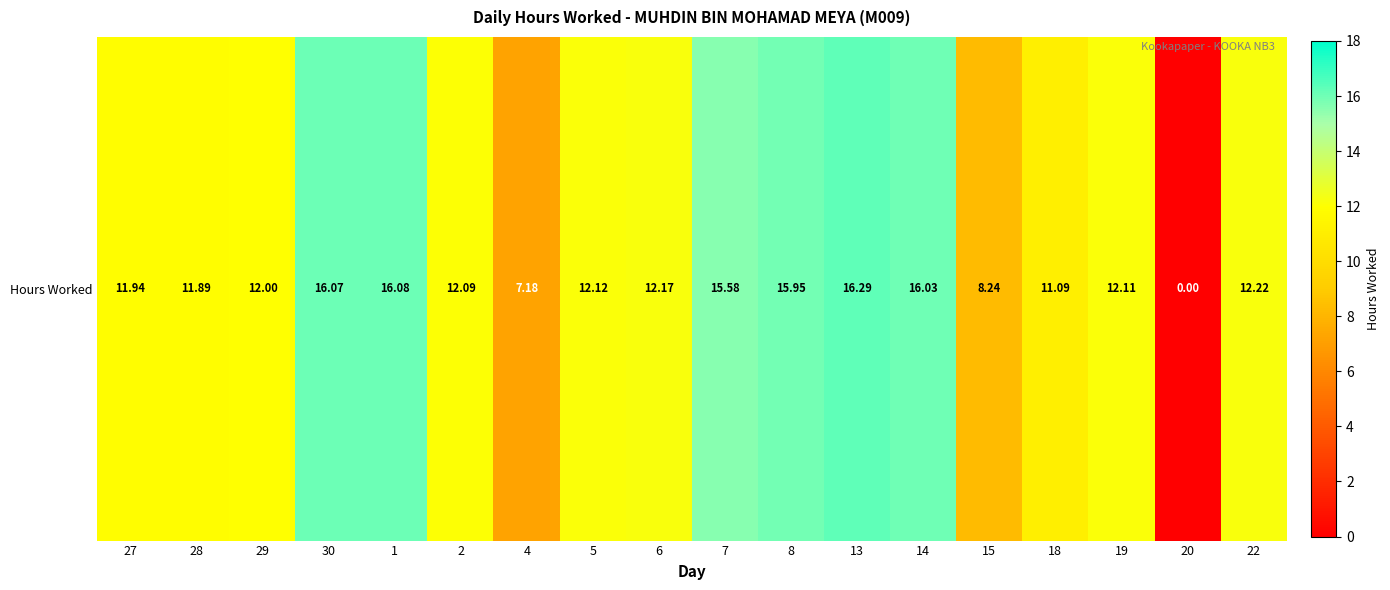

Which label corresponds to the smallest value in the chart?

20